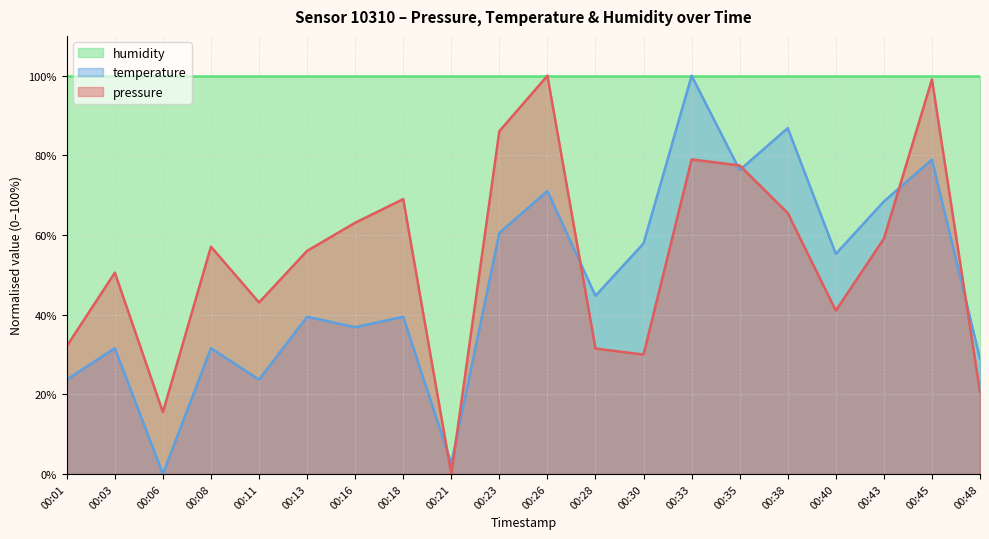

What are all the series names shown in the legend?

humidity, temperature, pressure